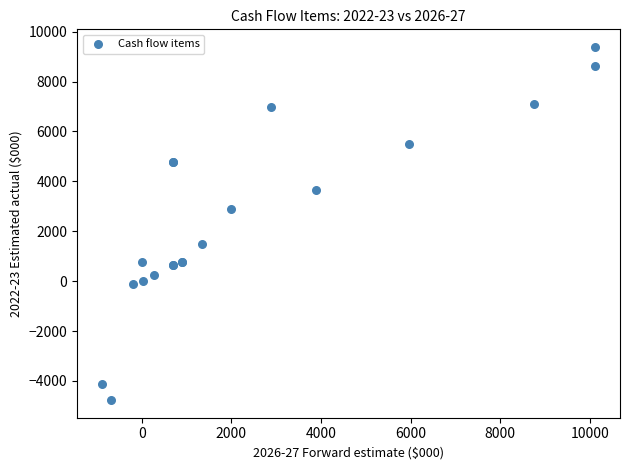

What Y value in the scatter plot is closest to 2309?

2874